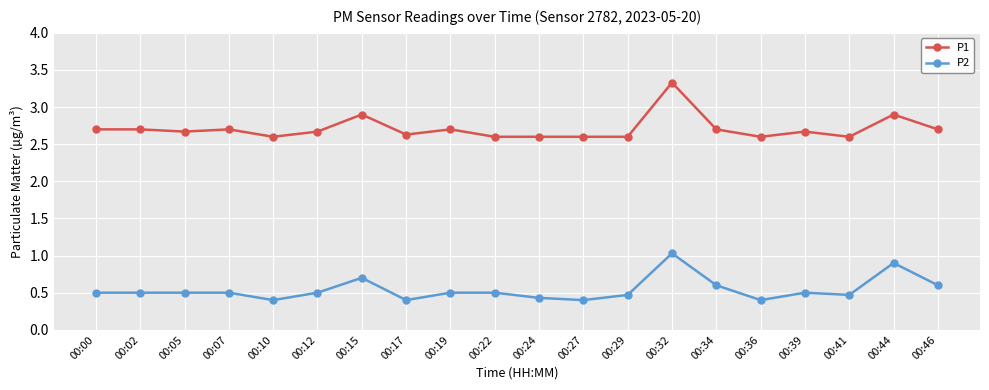

Is it true that P2 equals 0.9 at 00:44?

True